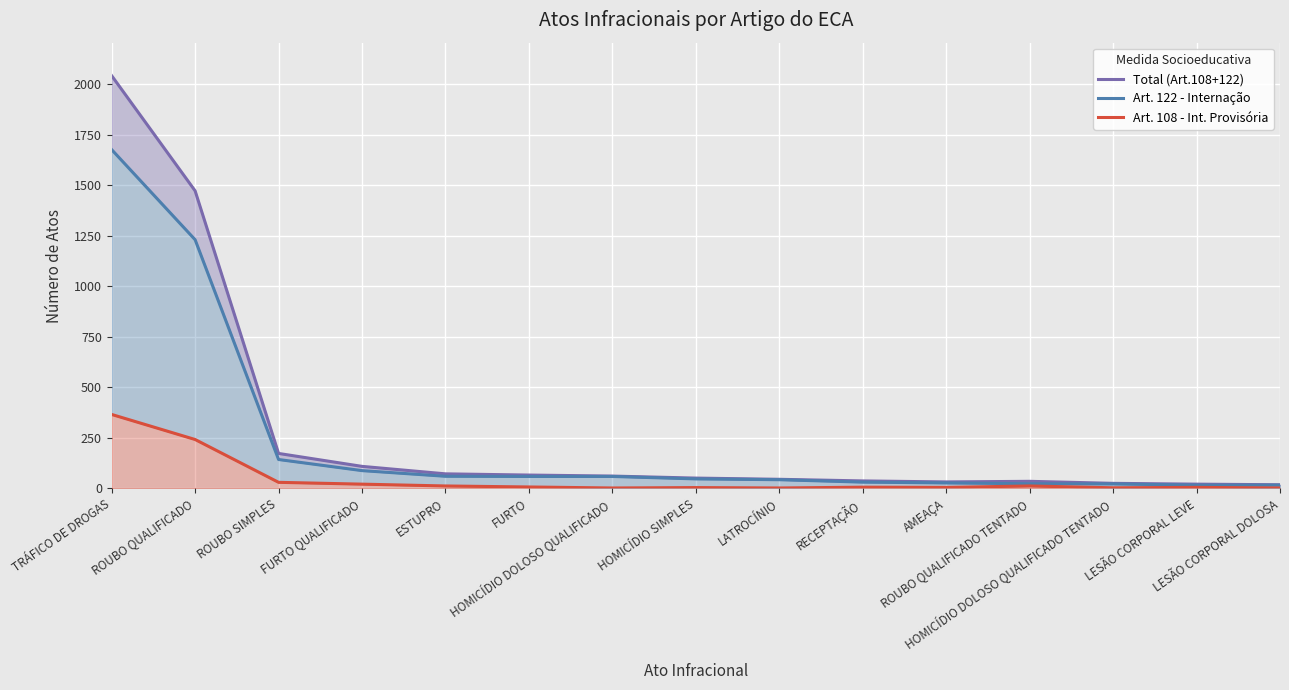

Which has a higher value, ROUBO SIMPLES or RECEPTAÇÃO?

ROUBO SIMPLES